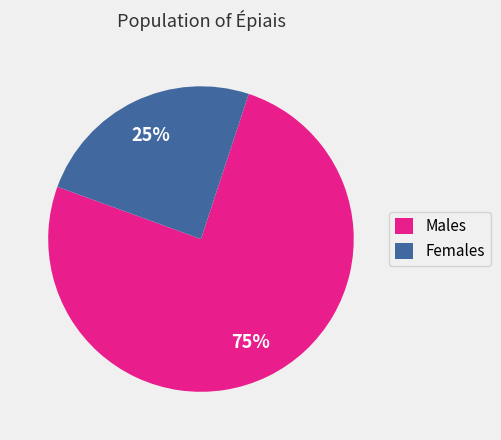

The Females slice represents 25% of the pie. True or false?

True